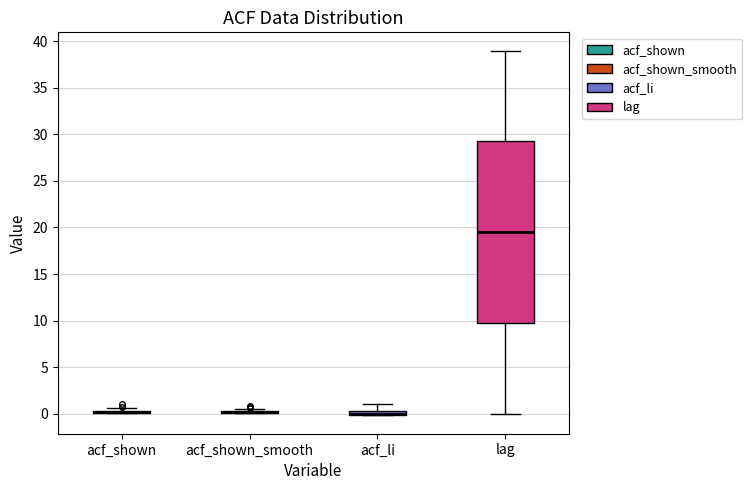

Comparing the boxes themselves (not the whiskers), which one is the tallest?

lag